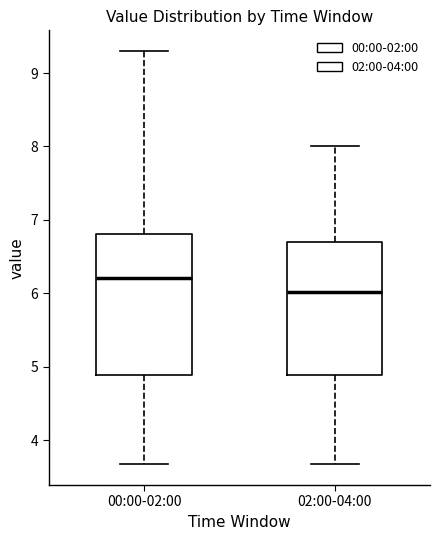

Which box's median line is the highest?

00:00-02:00